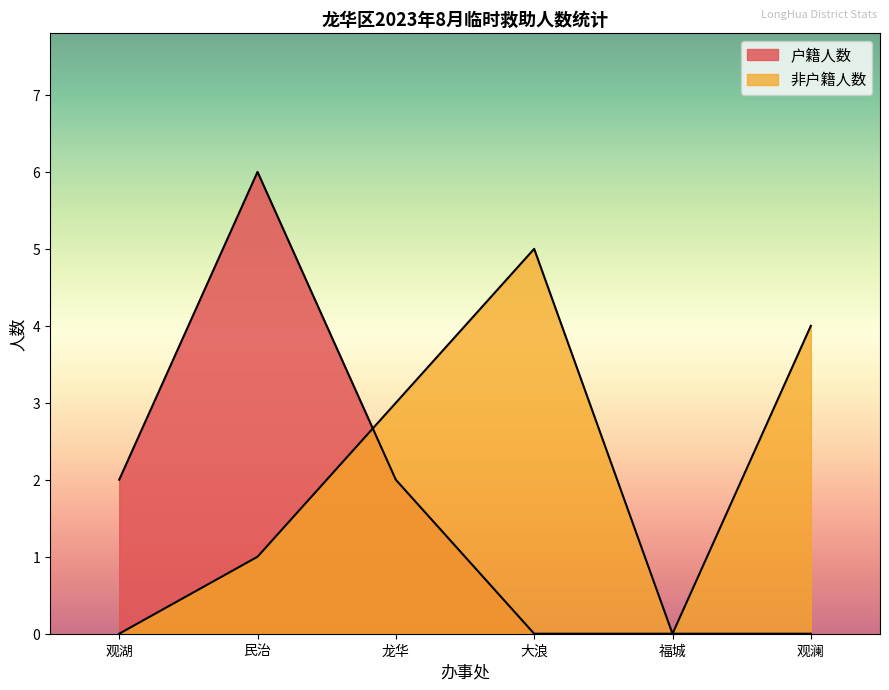

What is the difference between the second highest and minimum values in the 户籍人数 series?

2